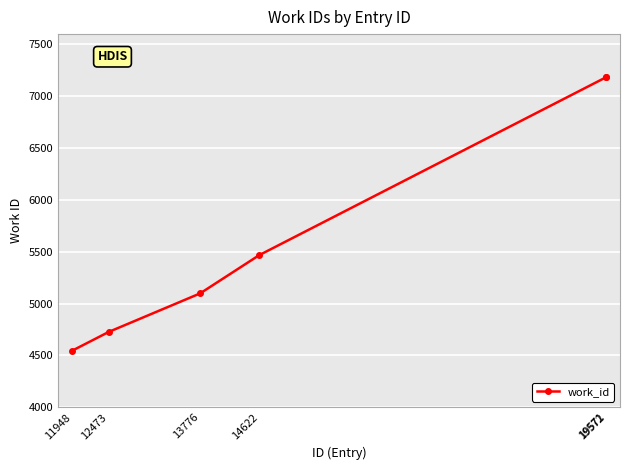

Reading left to right, transcribe all the data shown in this chart.

11948=4545	12473=4727	13776=5098	14622=5468	19571=7183	19572=7183